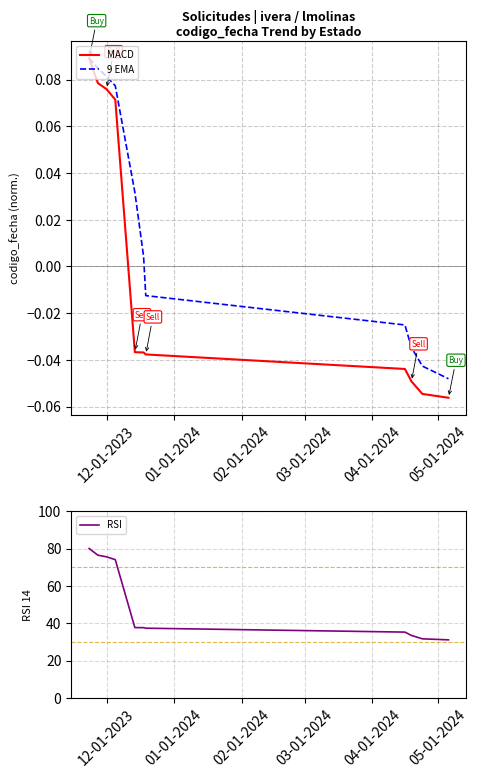

Reading left to right, what are all the values shown in this chart?

MACD: 0.1	0.1	0.1	0.1	-0.0	-0.0	-0.0	-0.0	-0.0	-0.1	-0.1
9 EMA: 0.1	0.1	0.1	0.1	0.0	0.0	-0.0	-0.0	-0.0	-0.0	-0.0
RSI: 80.0	76.4	75.5	74.0	37.6	37.6	37.3	35.2	33.5	31.6	31.1